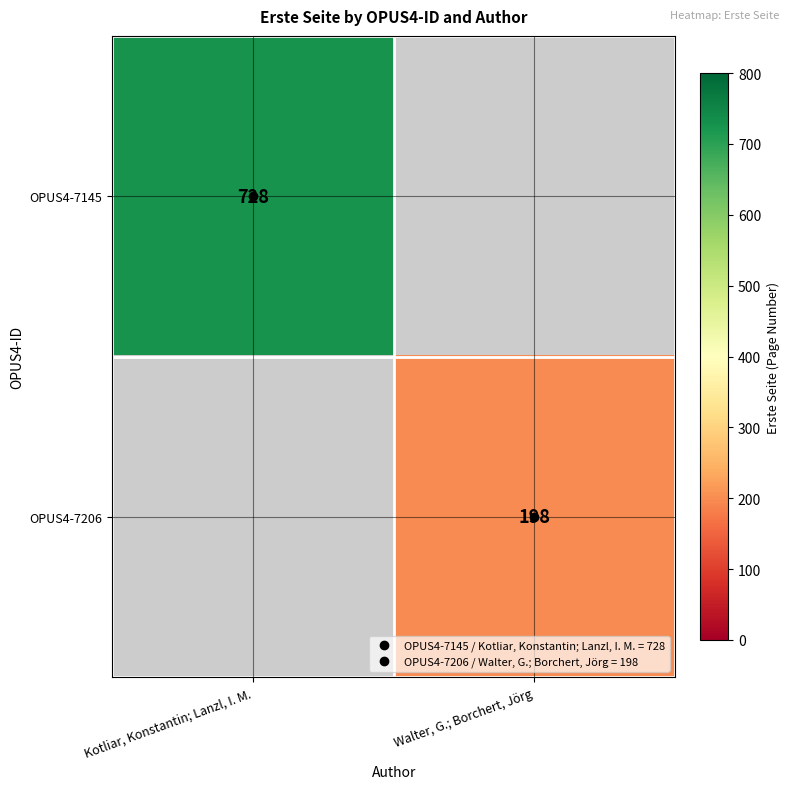

Between Walter, G.; Borchert, Jörg and Kotliar, Konstantin; Lanzl, I. M., which is larger?

Kotliar, Konstantin; Lanzl, I. M.